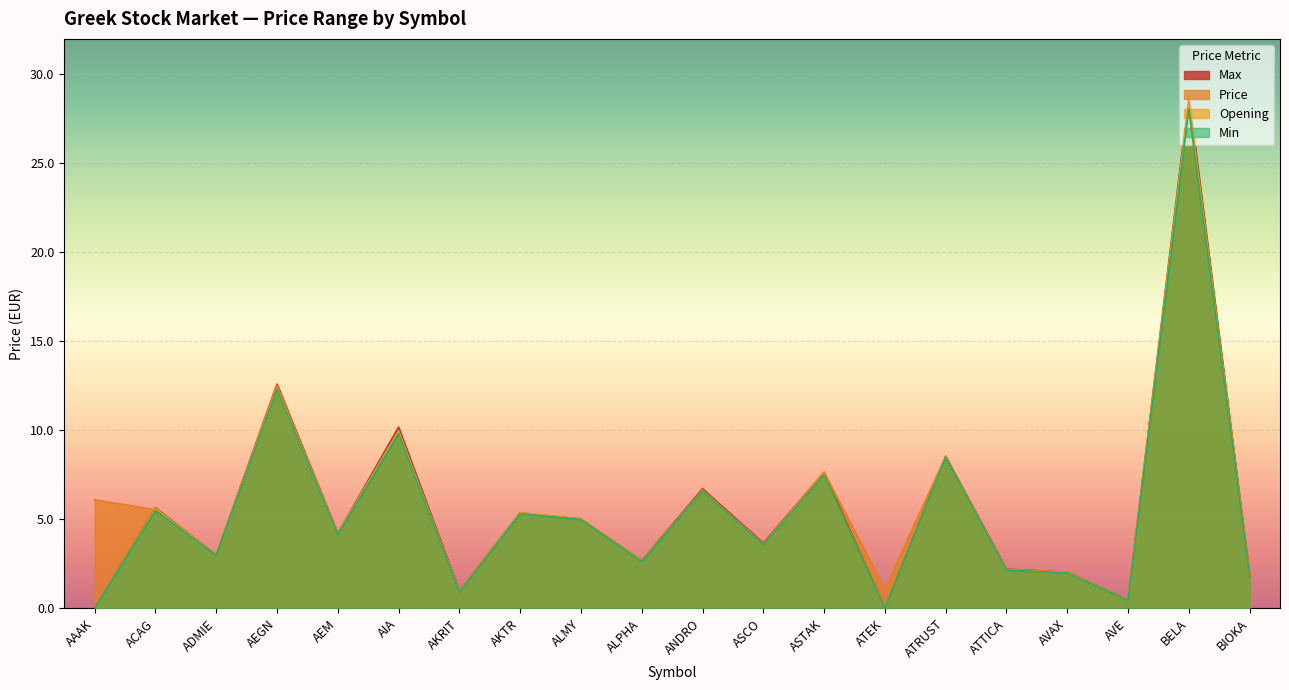

The value of Opening at AKTR is 7.4. True or false?

False